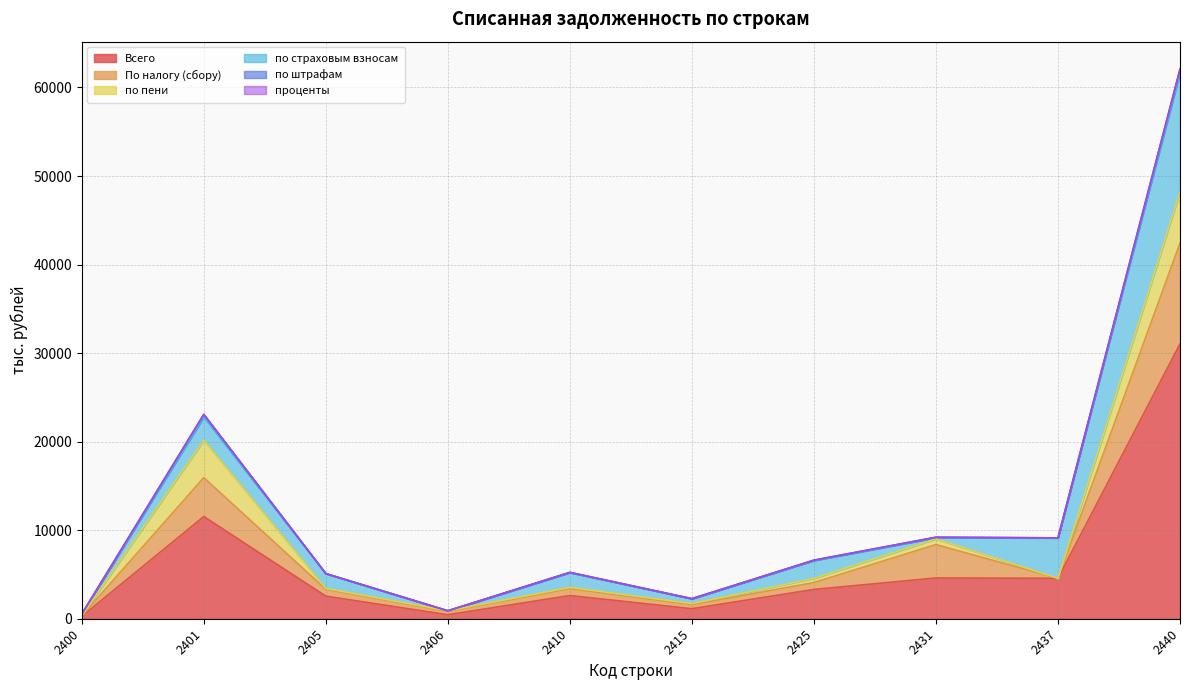

True or false: По налогу (сбору) and проценты cross at least once.

False